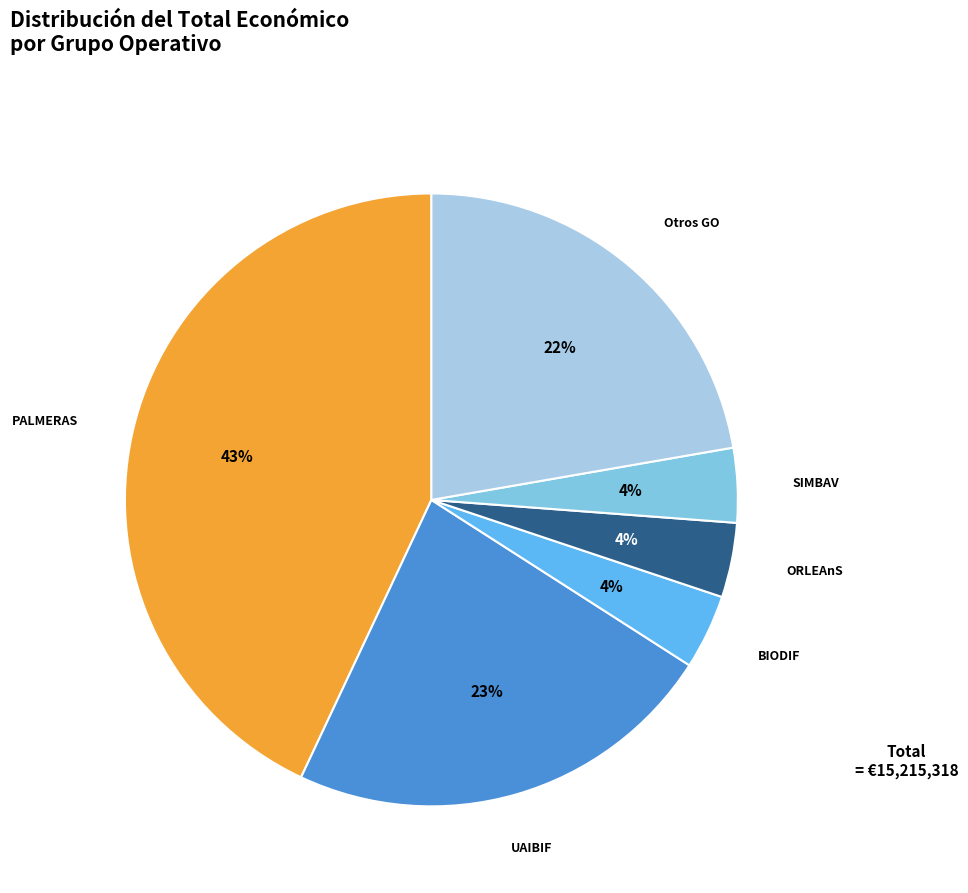

Is there a majority slice in this chart?

No